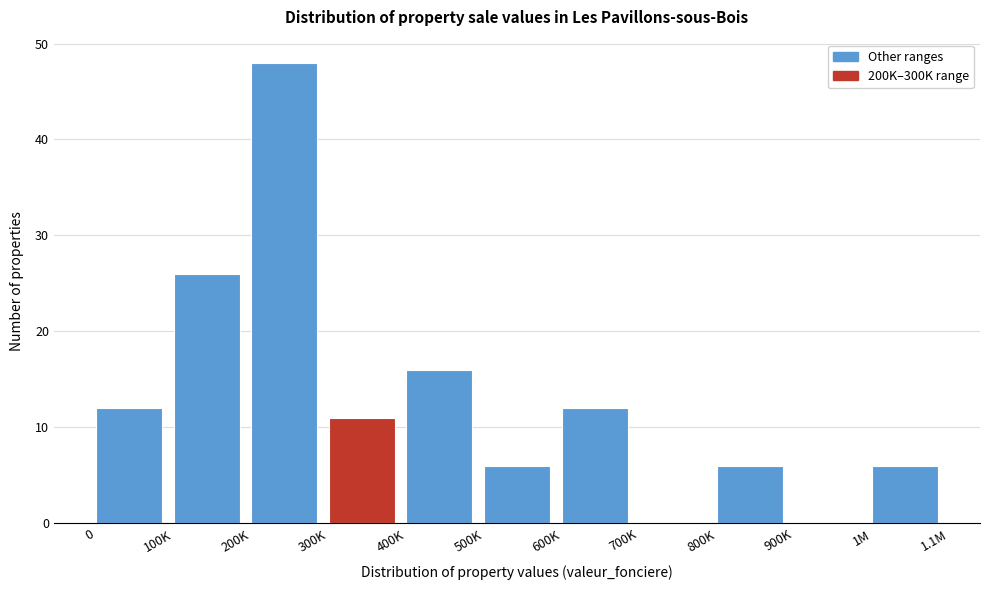

Reading left to right, what are all the values shown in this chart?

0=12	100K=26	200K=48	300K=11	400K=16	500K=6	600K=12	700K=0	800K=6	900K=0	1M=6